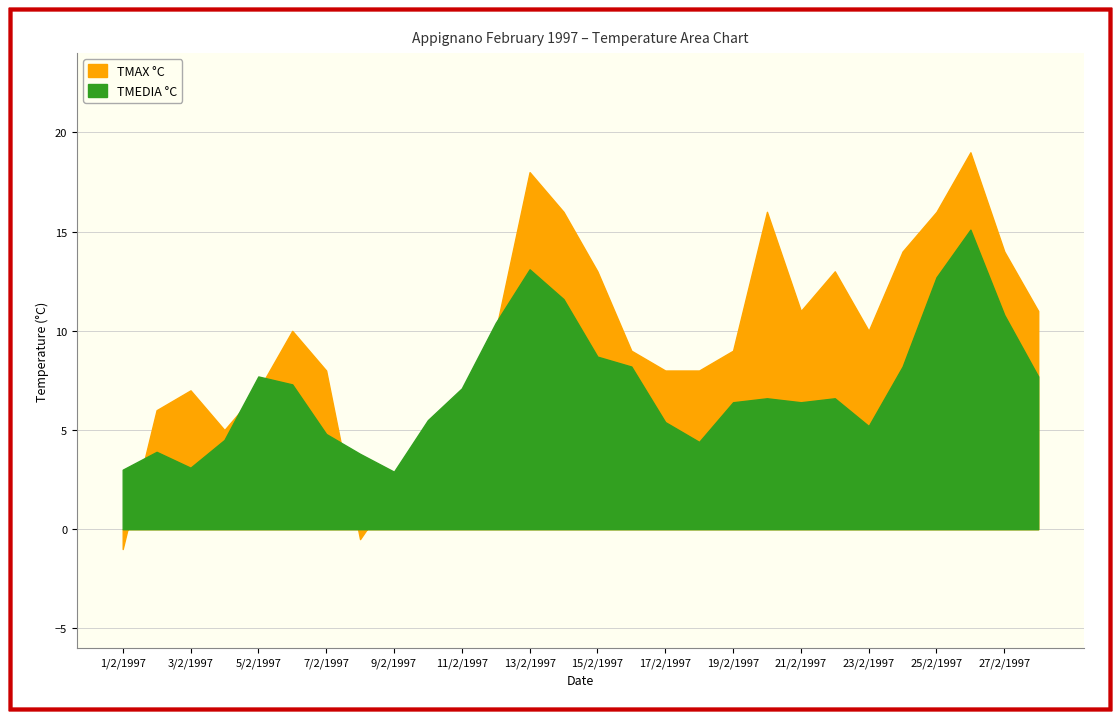

What is the label of the 10th point from the right?

19/2/1997